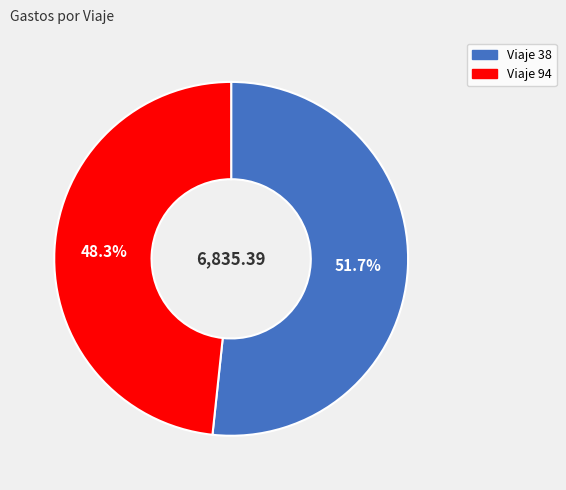

To the nearest percent, what is the average slice percentage?

50%